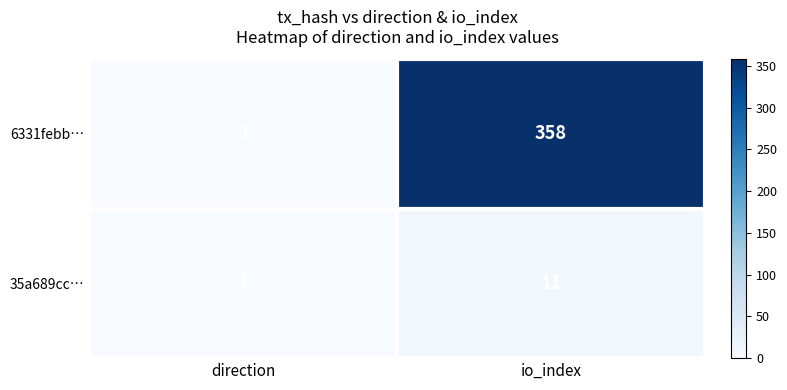

At which label is 6331febb… closest to 178?

direction